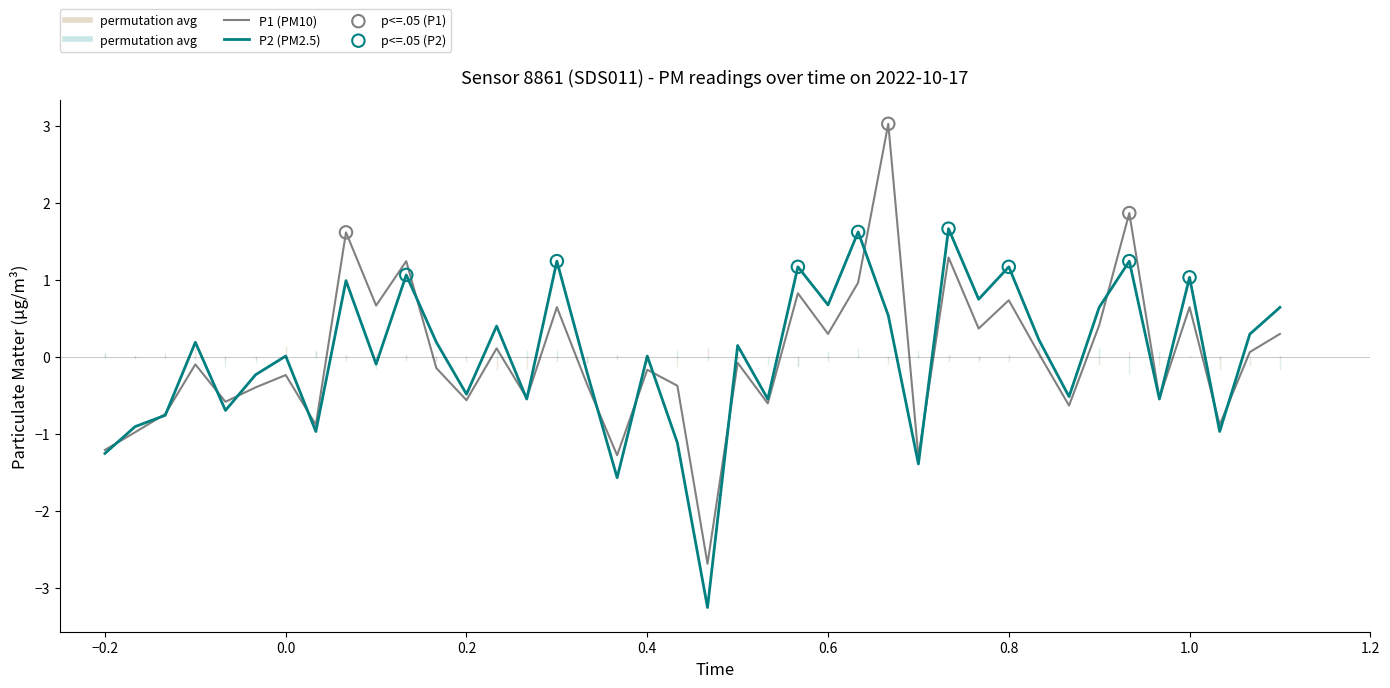

List the series in order of their peak value, highest first.

P1 (PM10), P2 (PM2.5)